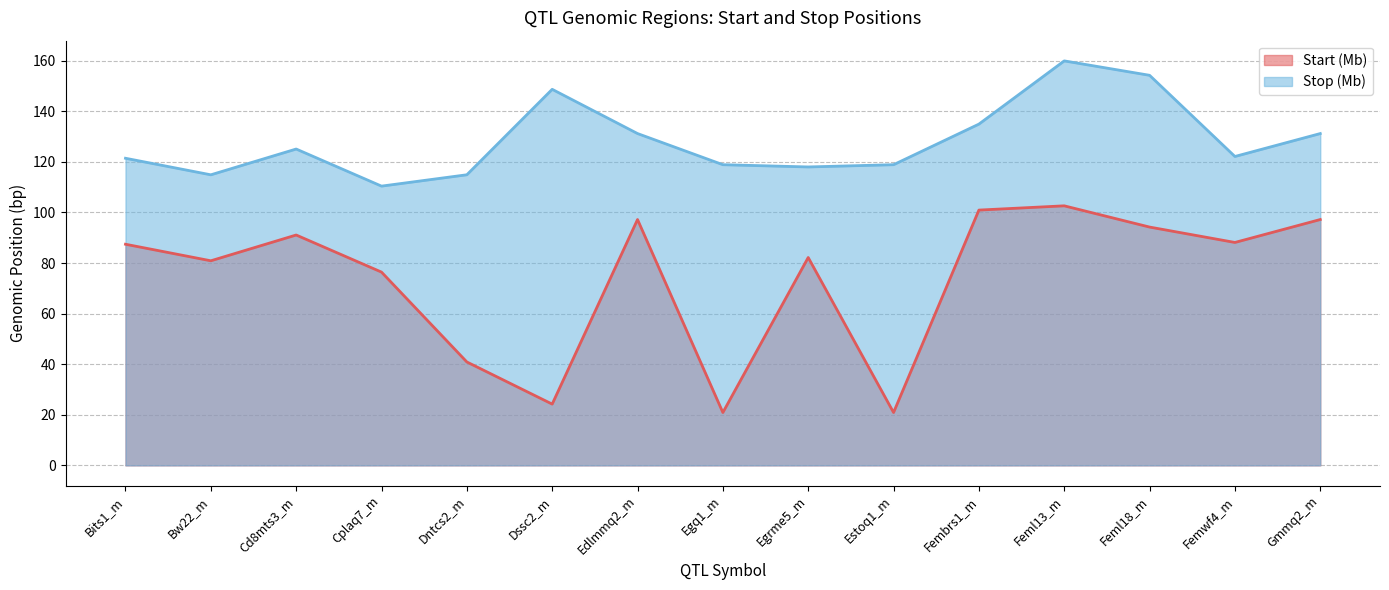

List the labels in order of Stop (Mb) value, largest first.

Feml13_m, Feml18_m, Dssc2_m, Fembrs1_m, Edlmmq2_m, Gmmq2_m, Cd8mts3_m, Femwf4_m, Bits1_m, Egq1_m, Estoq1_m, Egrme5_m, Dntcs2_m, Bw22_m, Cplaq7_m